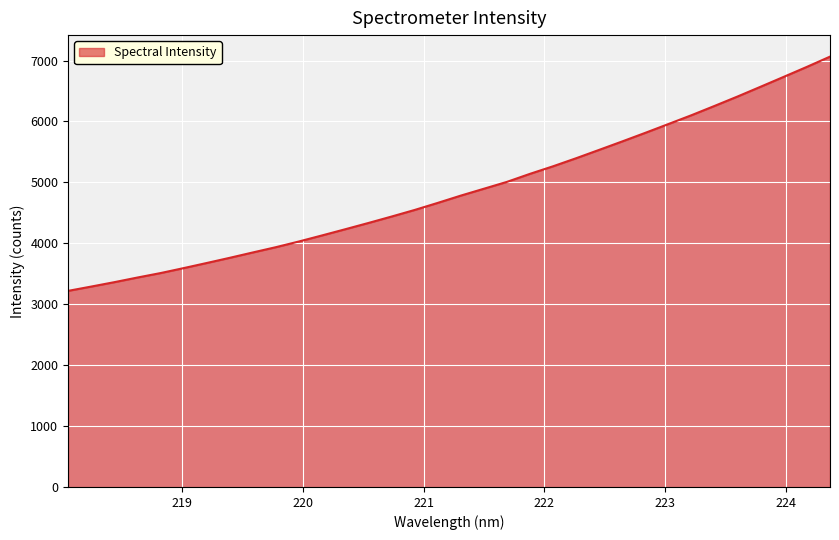

What is the maximum value shown in the chart?

7064.9